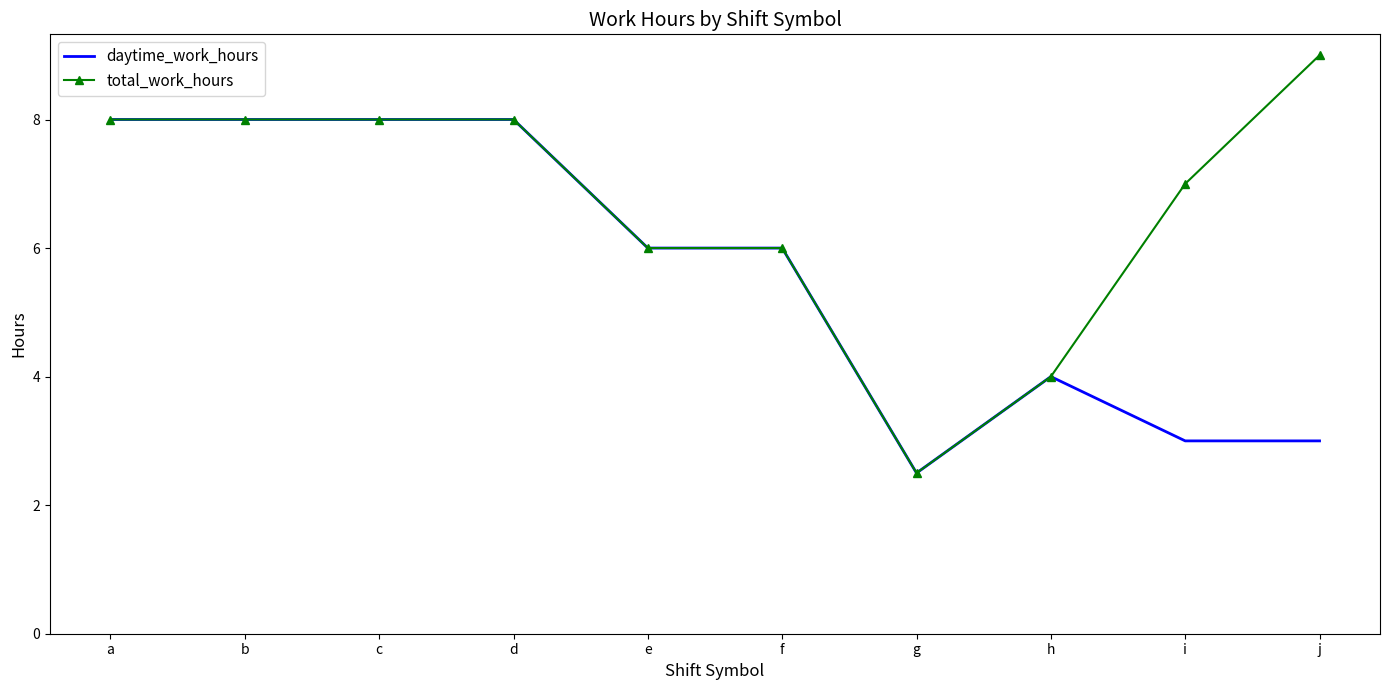

Reading right to left, what are all the values shown in this chart?

daytime_work_hours: 3.0	3.0	4.0	2.5	6.0	6.0	8.0	8.0	8.0	8.0
total_work_hours: 9.0	7.0	4.0	2.5	6.0	6.0	8.0	8.0	8.0	8.0